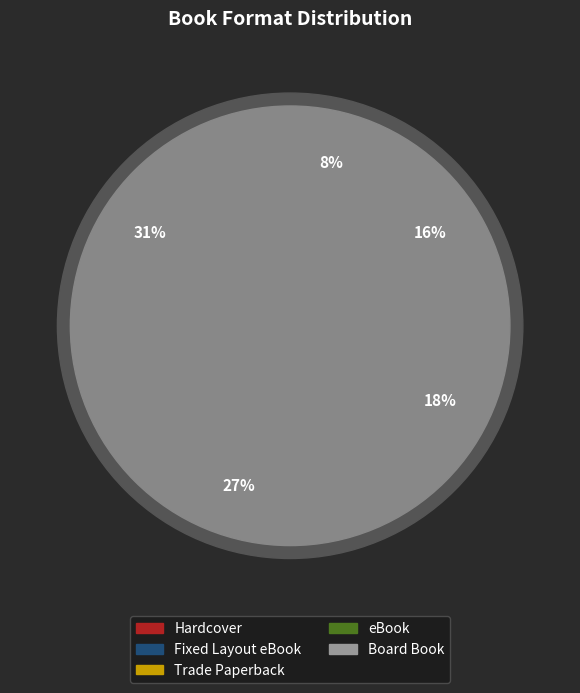

What is the change in value from Fixed Layout eBook to Board Book?

-10